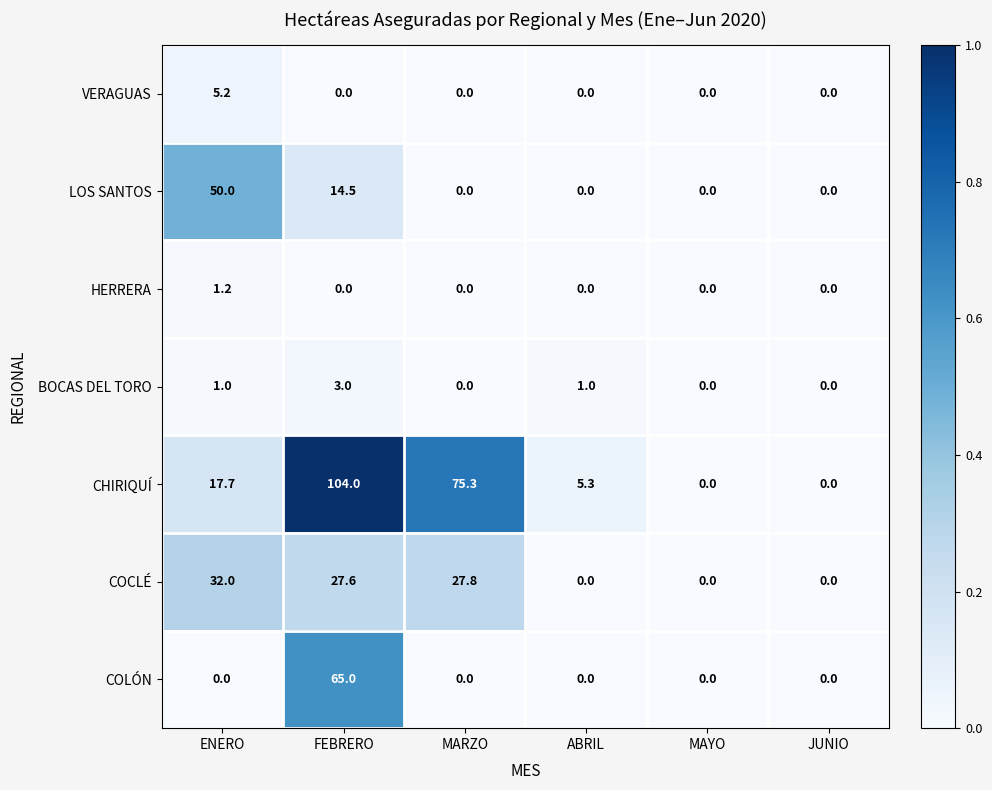

Which category has the highest value across all series?

FEBRERO